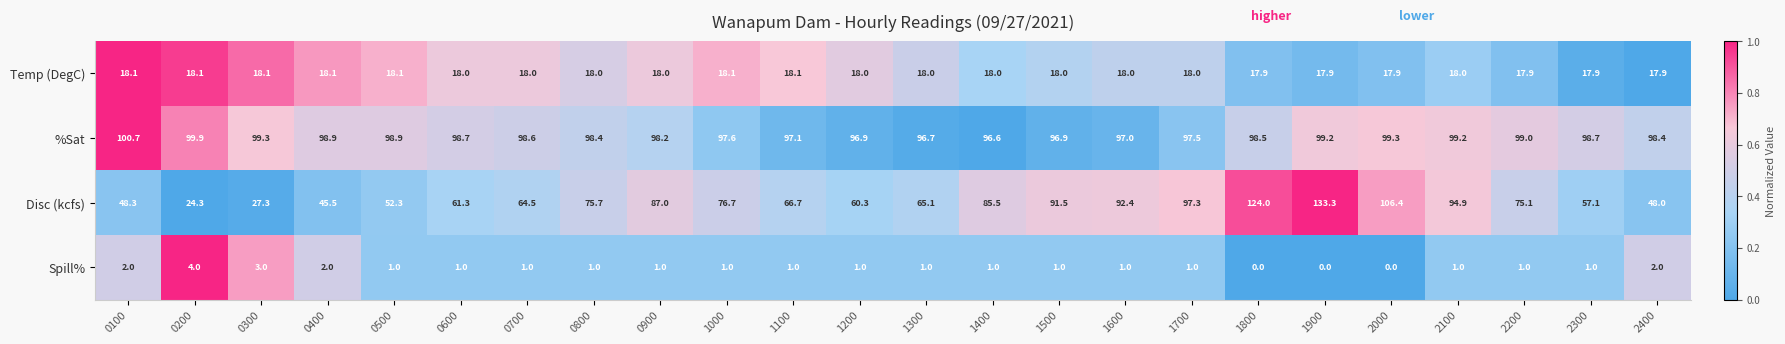

Rank the series by their maximum value, from highest to lowest.

Disc (kcfs), %Sat, Temp (DegC), Spill%